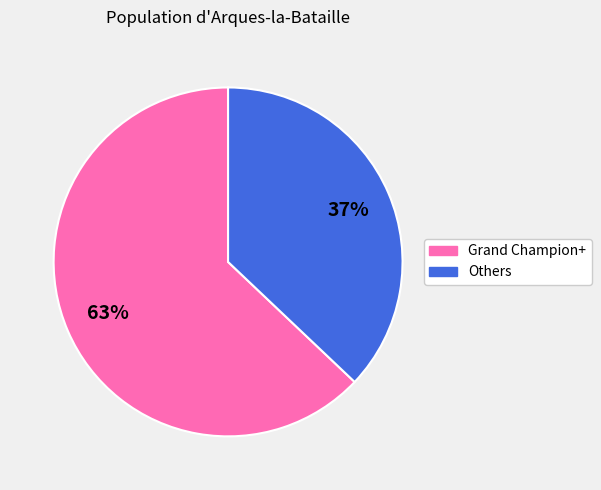

Count the number of slices in the pie.

2